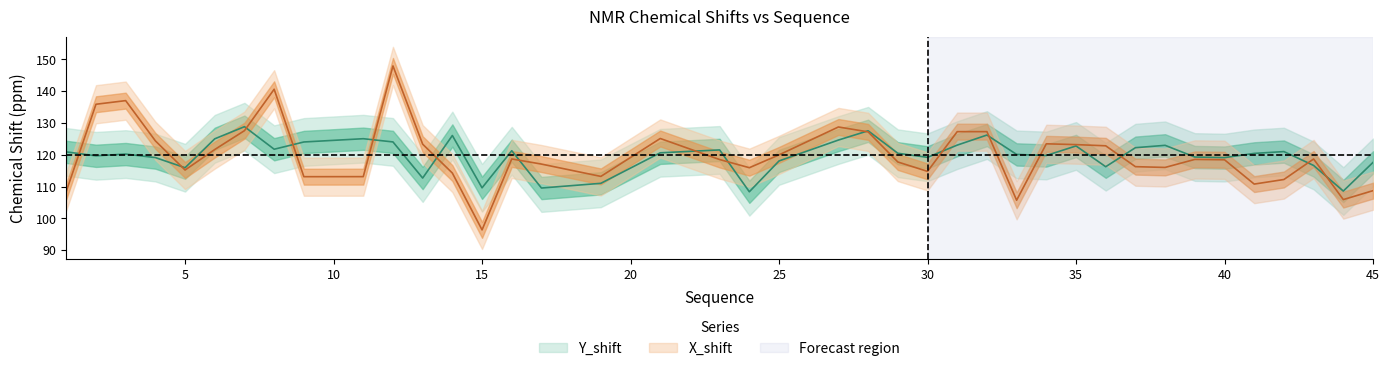

What value does the X_shift series have at 25?

120.0